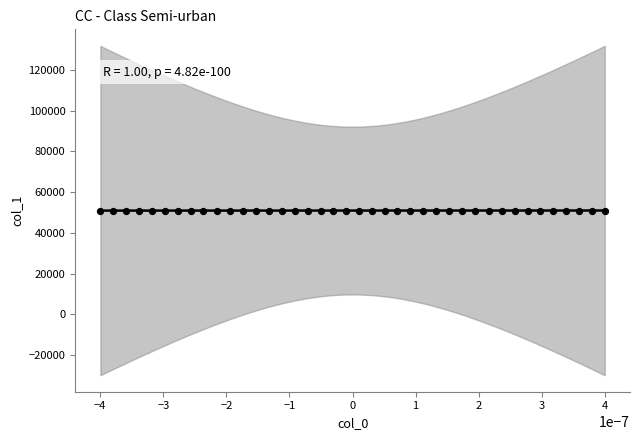

What is the range of Y values (max minus min)?

39